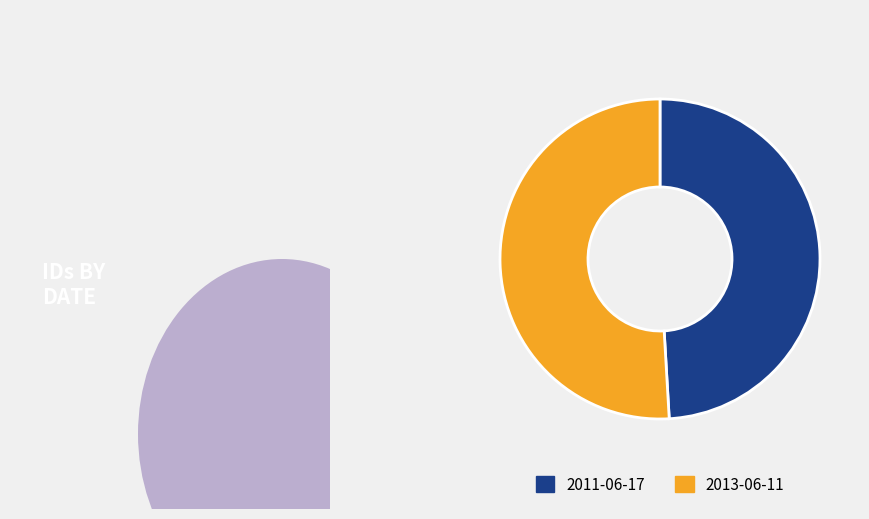

Between 2011-06-17 and 2013-06-11, which is larger?

2013-06-11